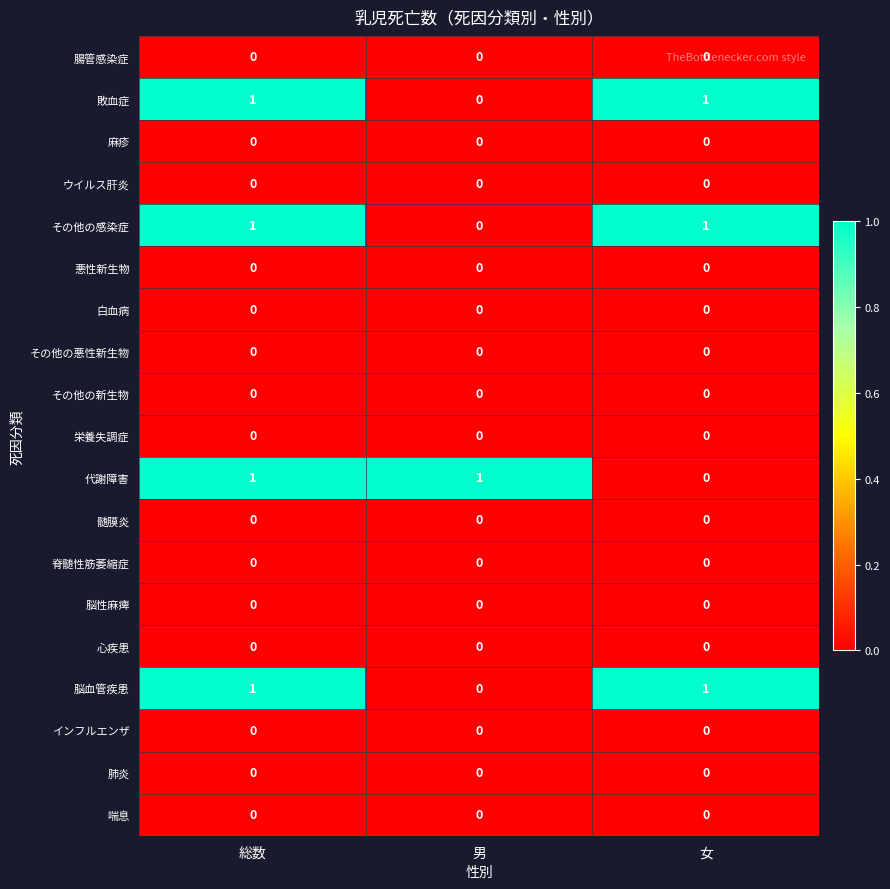

What is the total value across all series at 女?

3